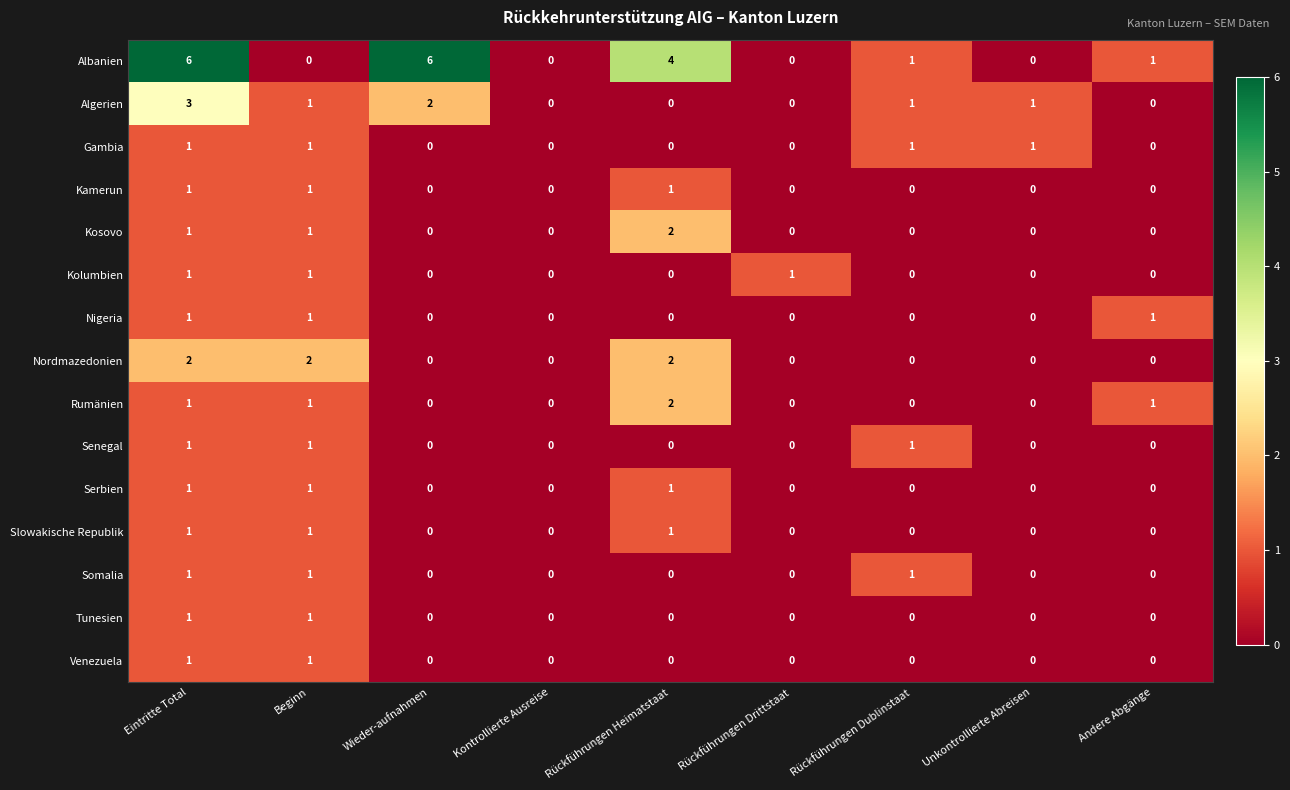

True or false: Kamerun has a value of 1 at Beginn.

True